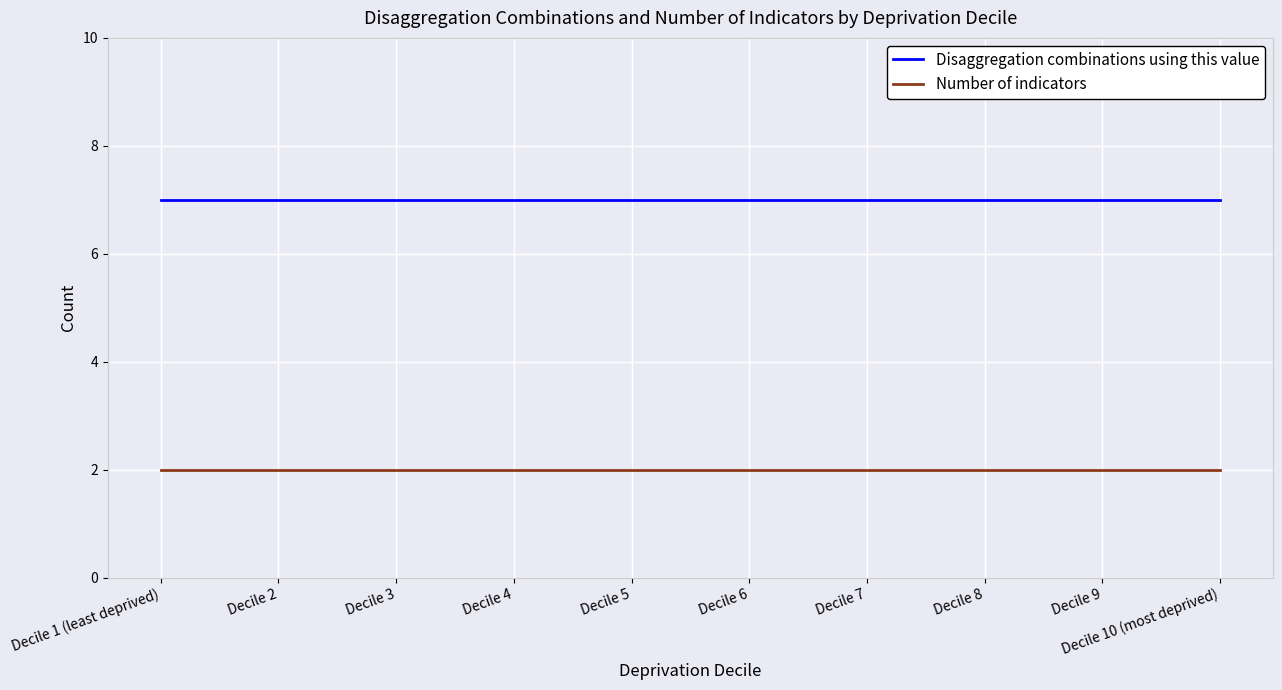

What is the maximum value for Disaggregation combinations using this value?

7